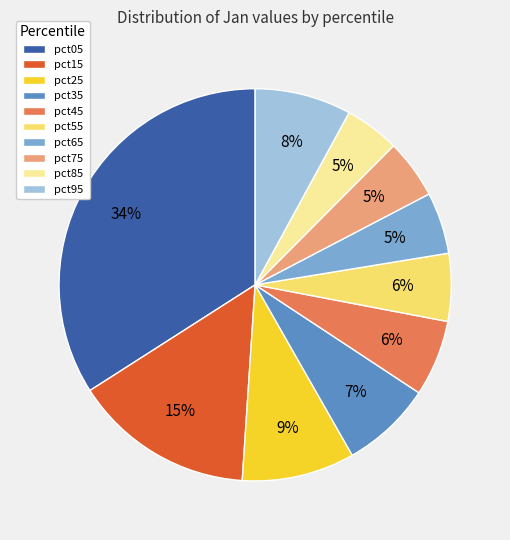

Count the number of slices in the pie.

10